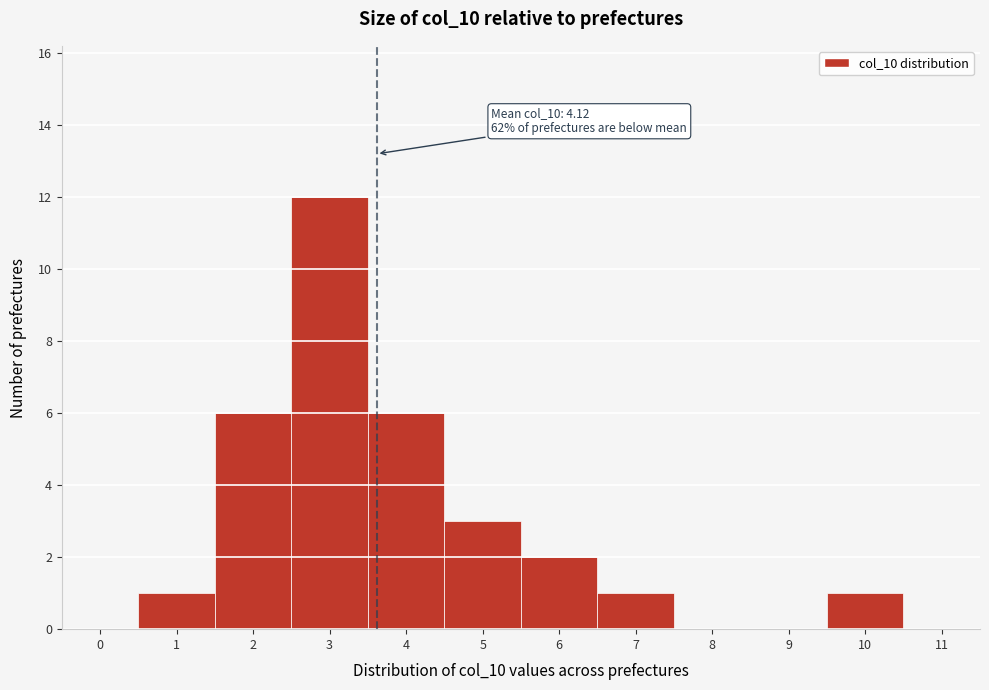

Reading right to left, extract all data points from this chart.

11=0	10=1	9=0	8=0	7=1	6=2	5=3	4=6	3=12	2=6	1=1	0=0